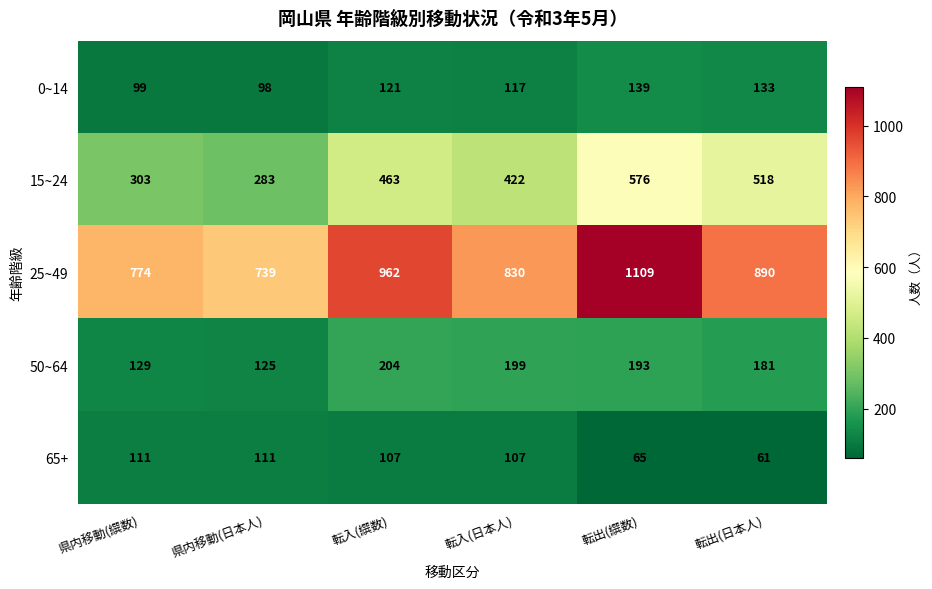

What is the spread (max minus min) of values at 転入(日本人)?

723